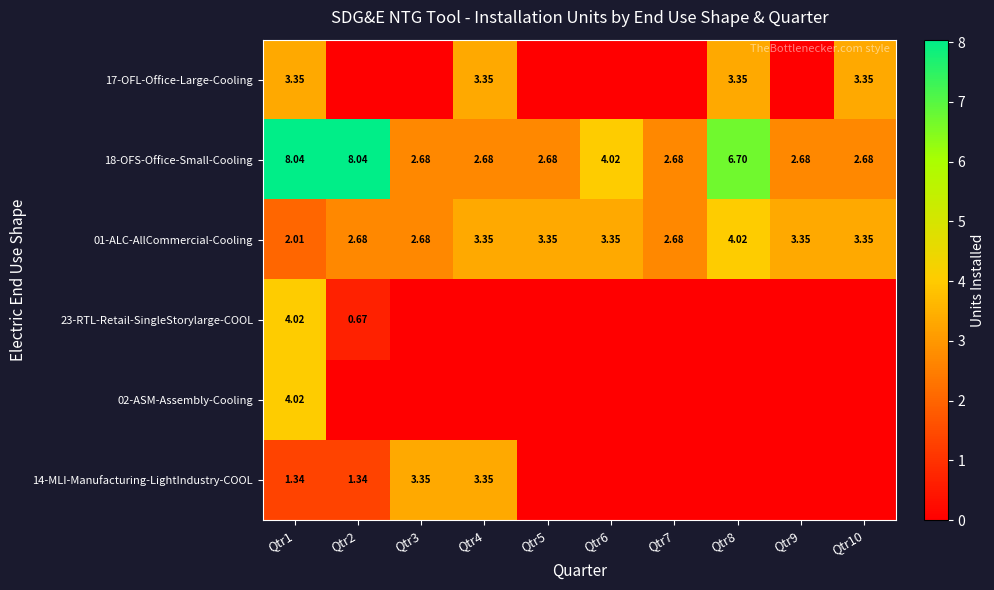

Is the value of 18-OFS-Office-Small-Cooling at Qtr6 greater than the value of 14-MLI-Manufacturing-LightIndustry-COOL at Qtr1?

Yes